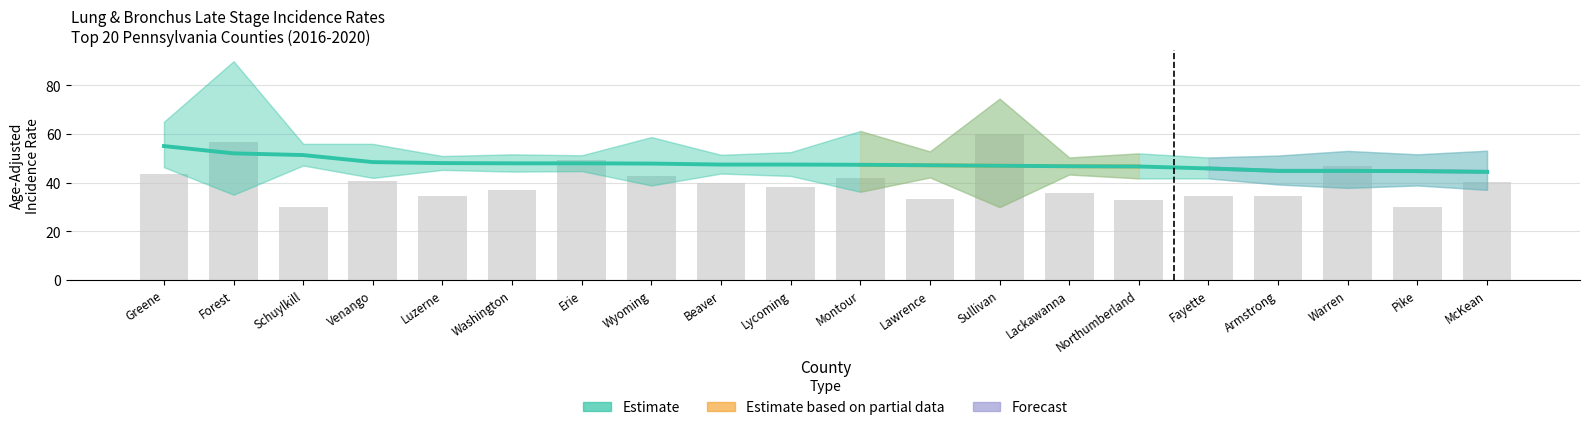

What is the label of the 9th bar from the left?

Beaver